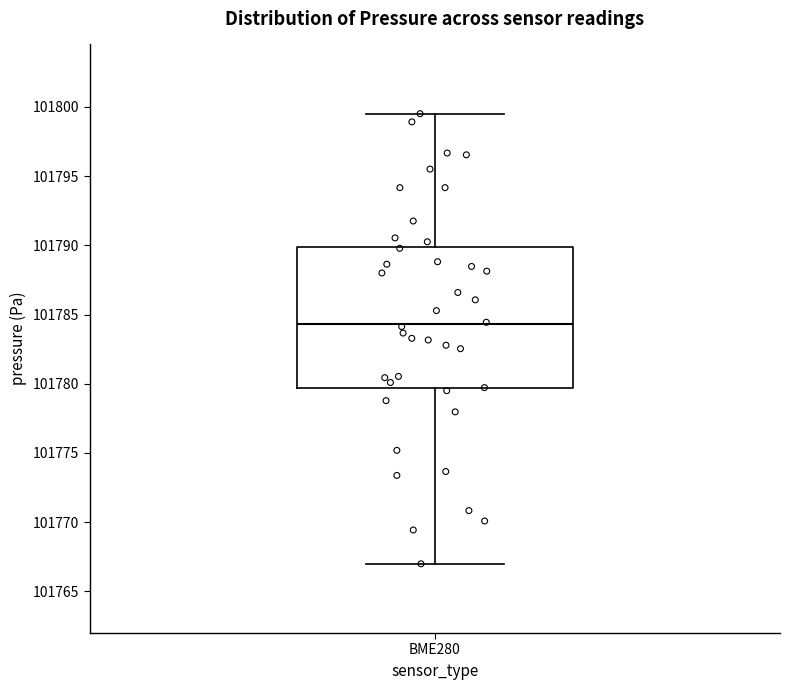

Read this box plot against the y-axis: the position of the median line, the range covered by the box, and the ends of both whiskers. The values are not printed on the chart, so give them approximately, as read against the axis.

median 101784.5, box 101779.5 to 101790.0, whiskers 101767.0 to 101799.5